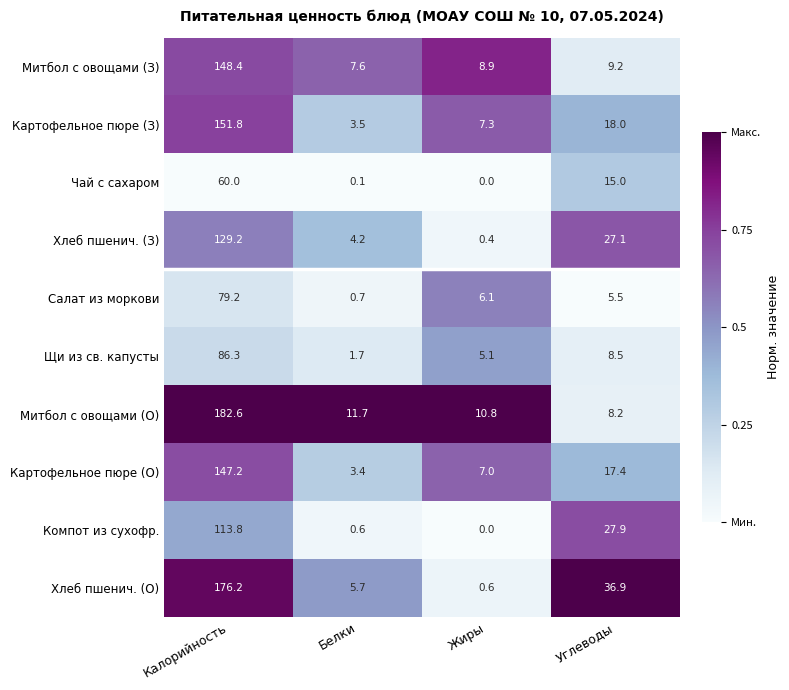

What is the greatest value displayed?

182.6